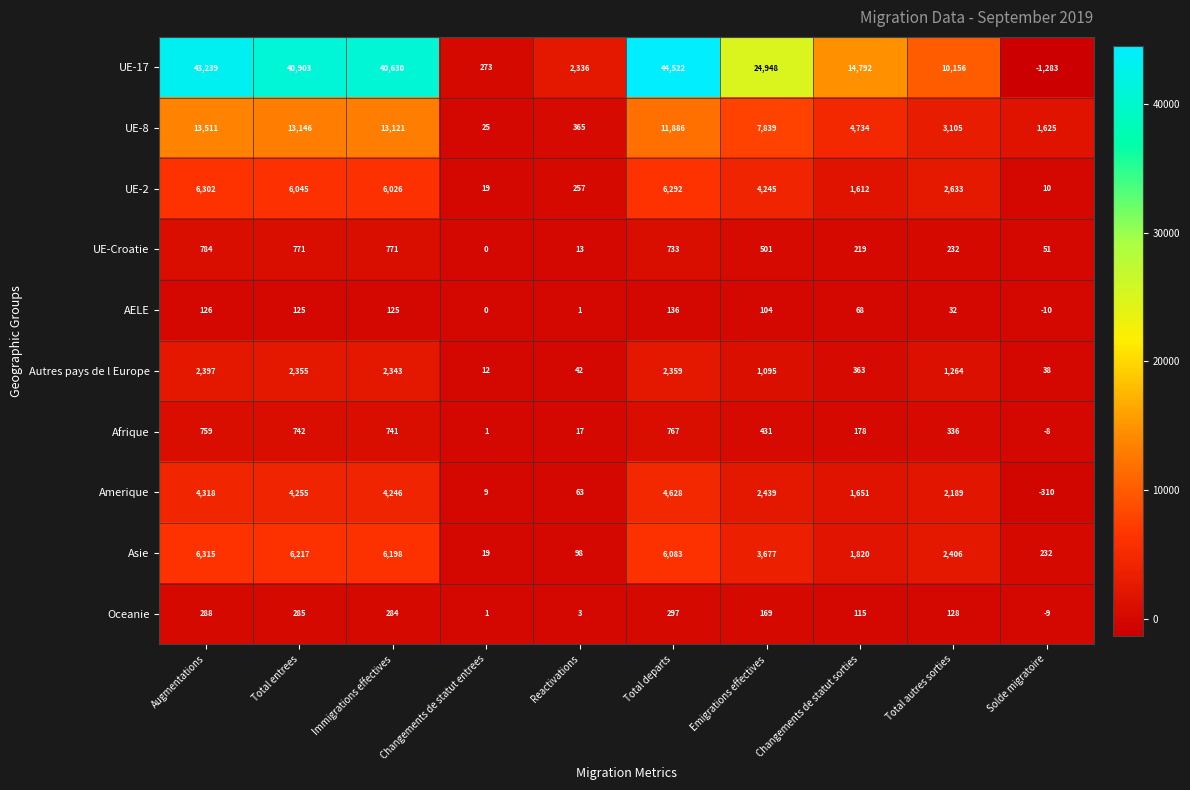

At which label does UE-Croatie first exceed 501?

Augmentations